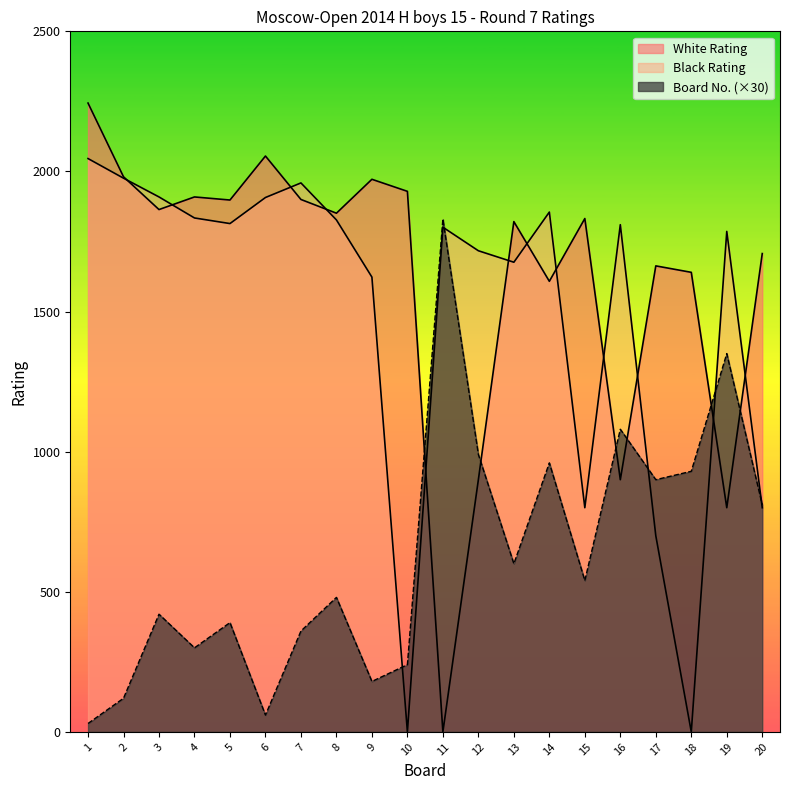

At which label does Black Rating reach its peak?

1